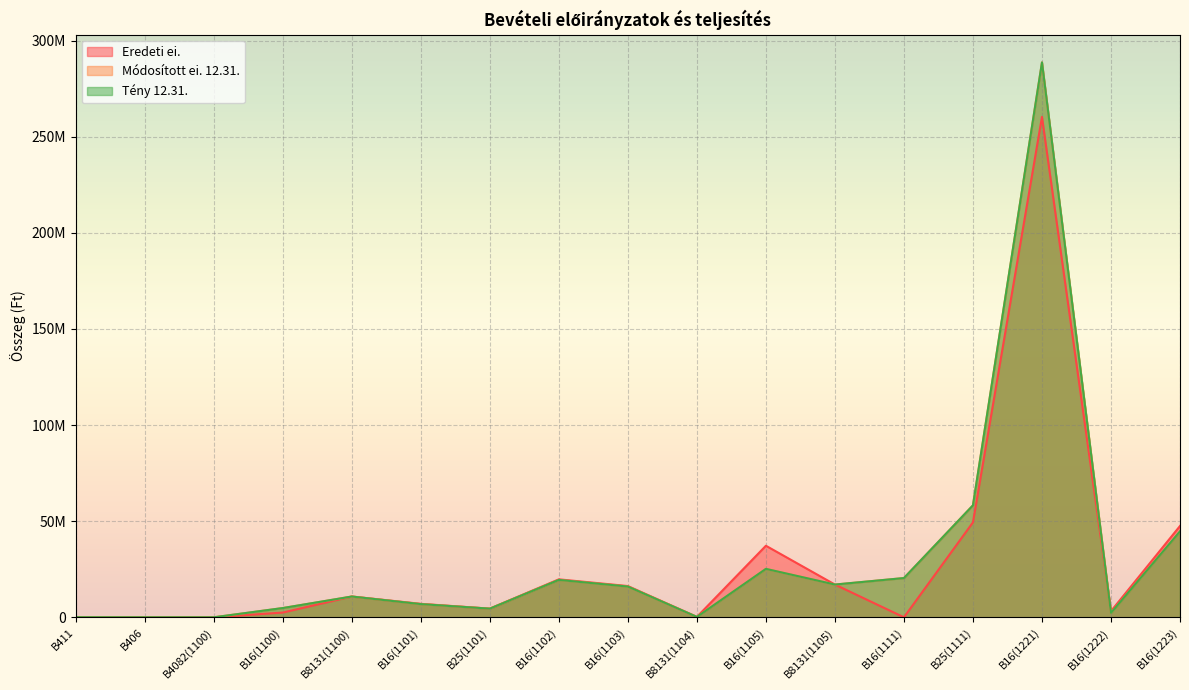

At how many categories does at least one series exceed 214314045?

1